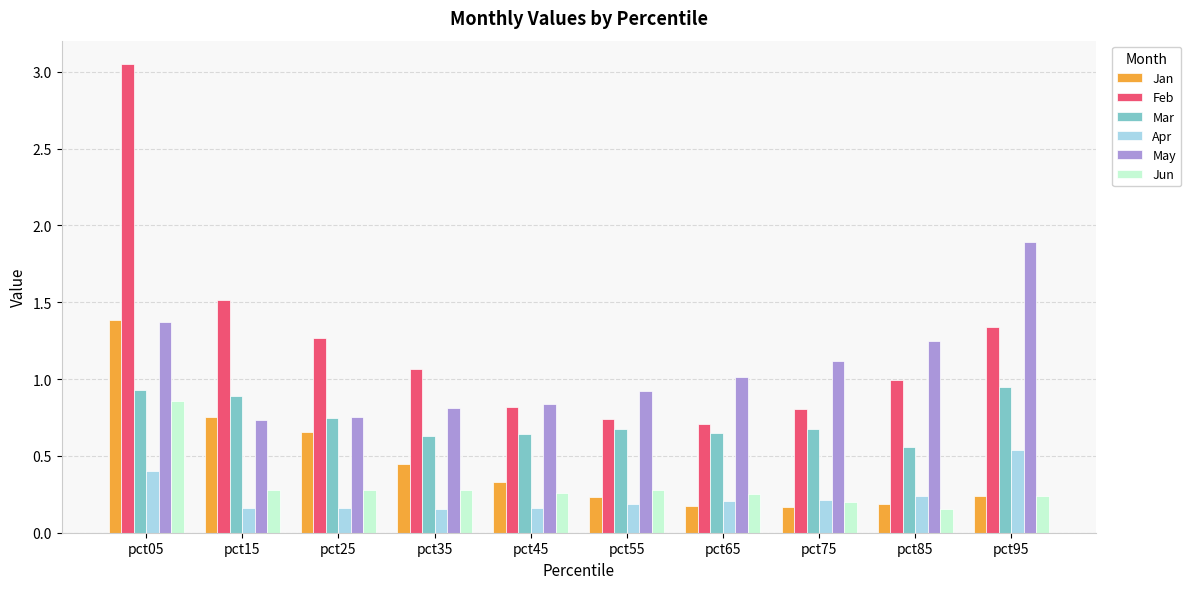

The value of Jun at pct45 is 0.5. True or false?

False